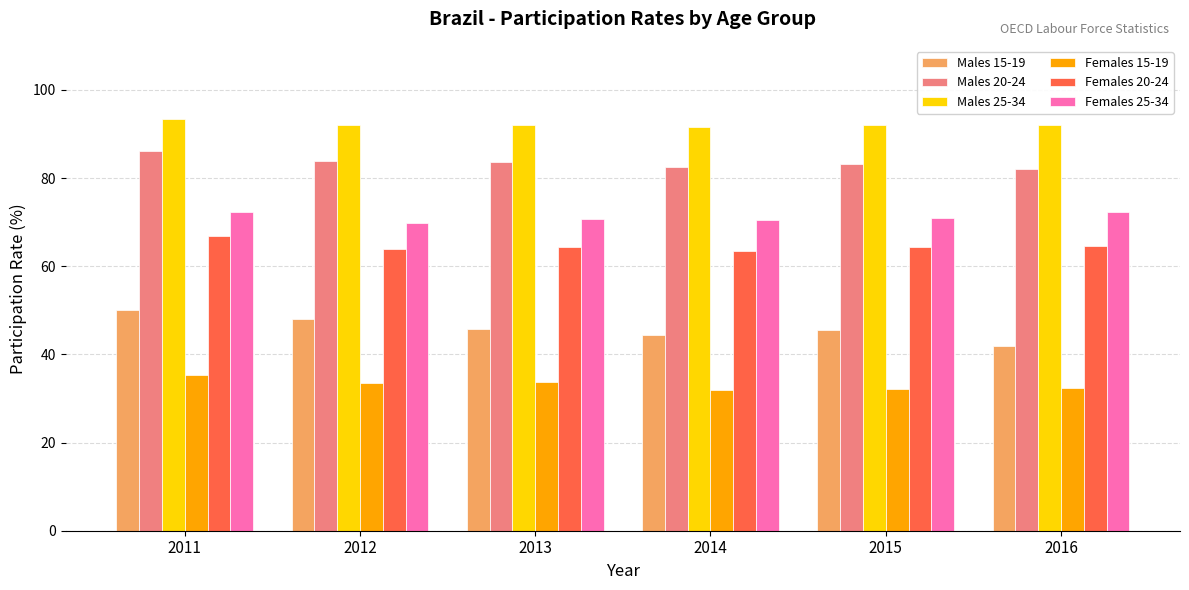

At how many categories does at least one series exceed 56?

6